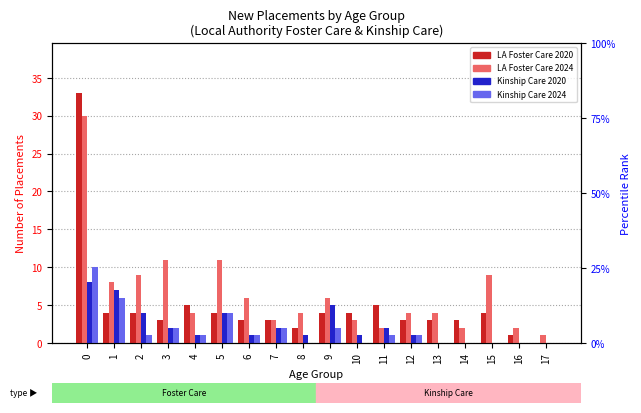

What is the value of the Local Authority Foster Care 2020 bar at the 2nd from the left?

4